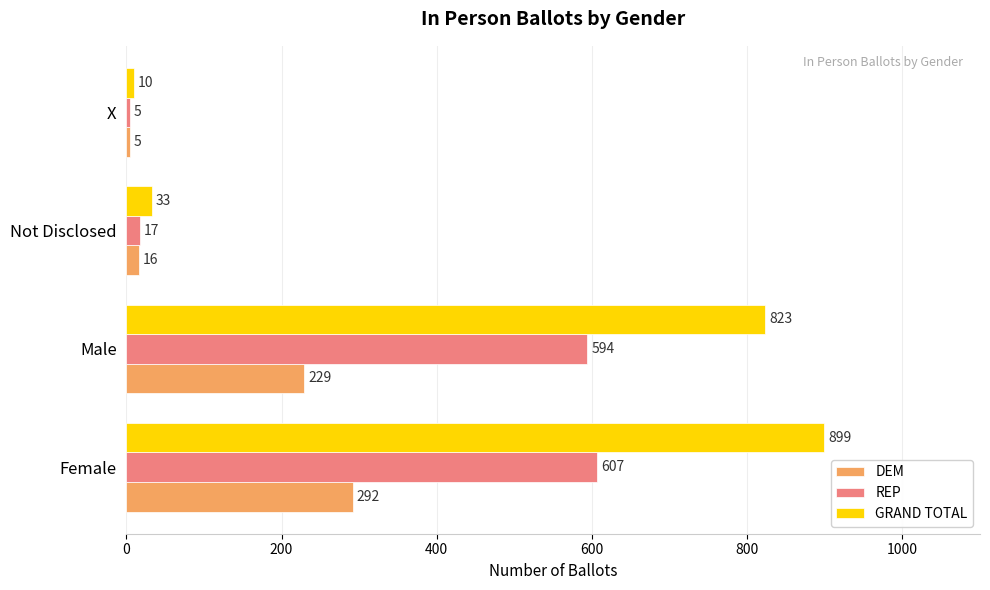

Rank the series by their maximum value, from highest to lowest.

GRAND TOTAL, REP, DEM